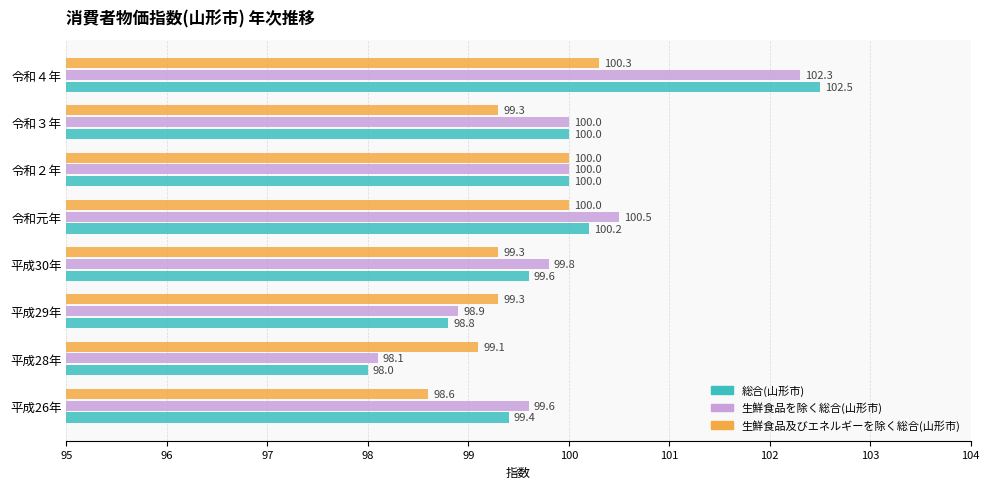

Rank the series by their maximum value, from lowest to highest.

生鮮食品及びエネルギーを除く総合(山形市), 生鮮食品を除く総合(山形市), 総合(山形市)